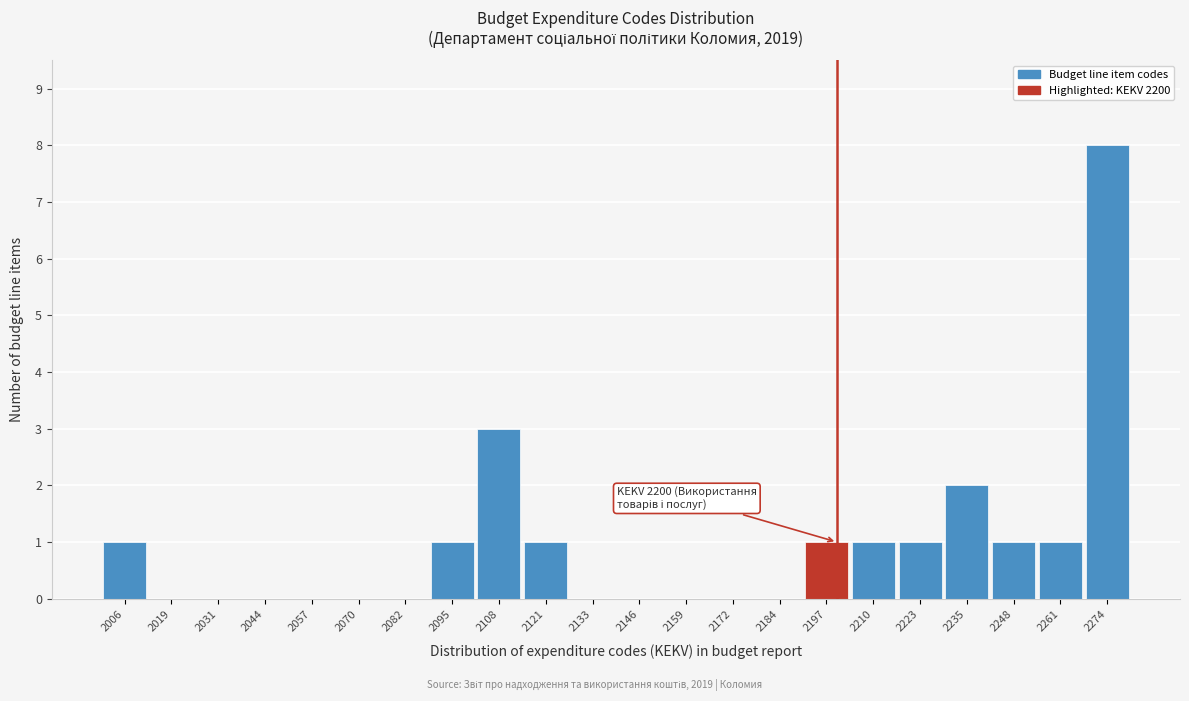

Which range on the x-axis has the tallest bar?

2268 to 2280